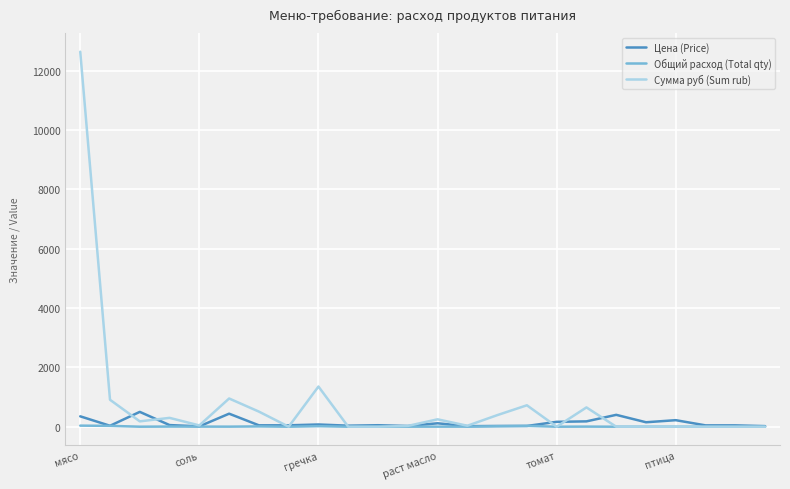

How many values in the Общий расход (Total qty) series exceed 1?

13